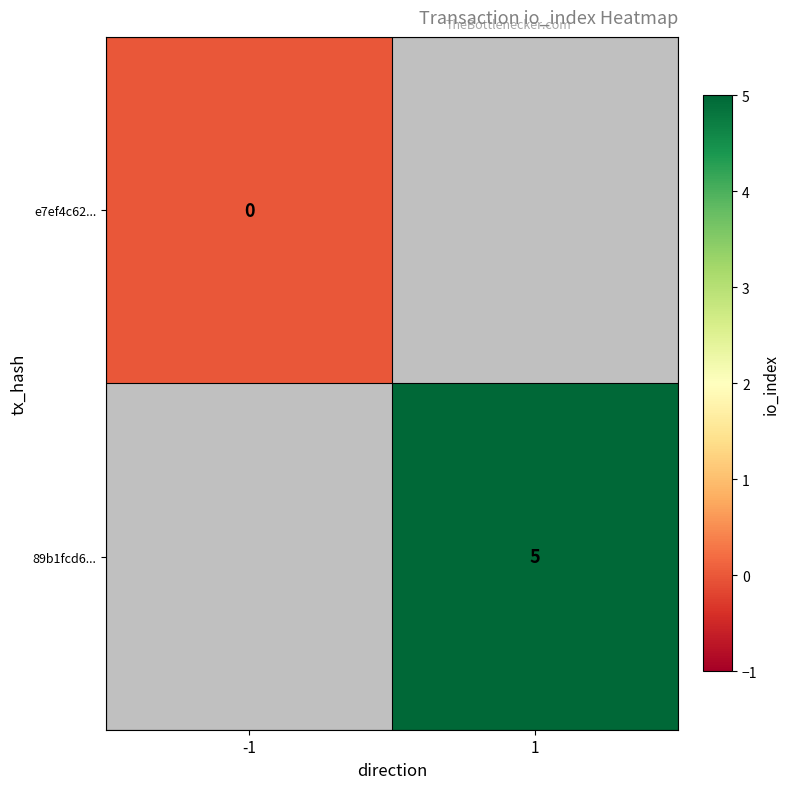

The 89b1fcd6... series shows 5 at 1. True or false?

True